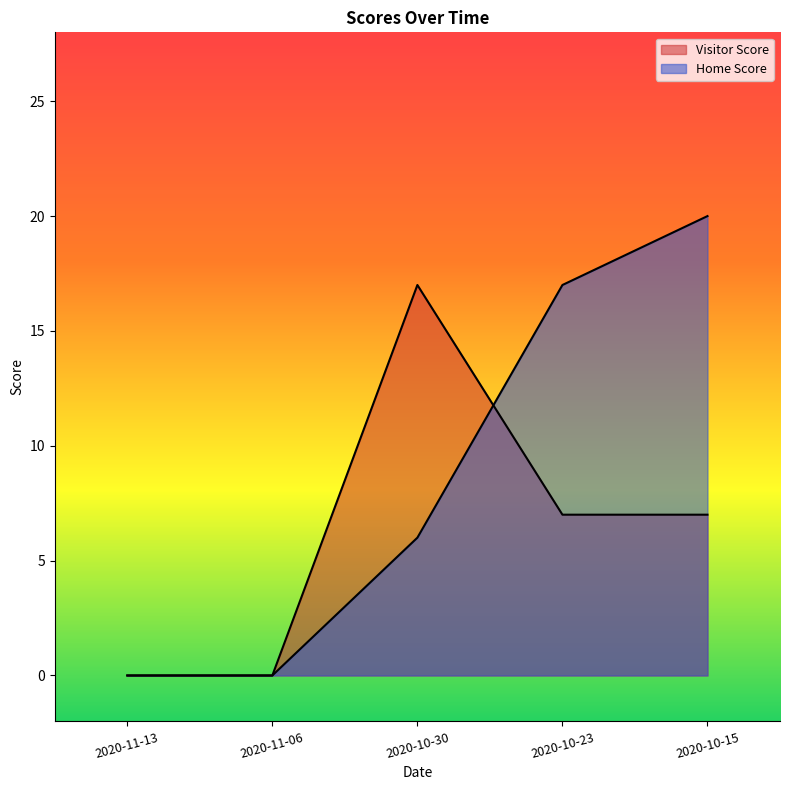

What is the spread (max minus min) of values at 2020-10-23?

10